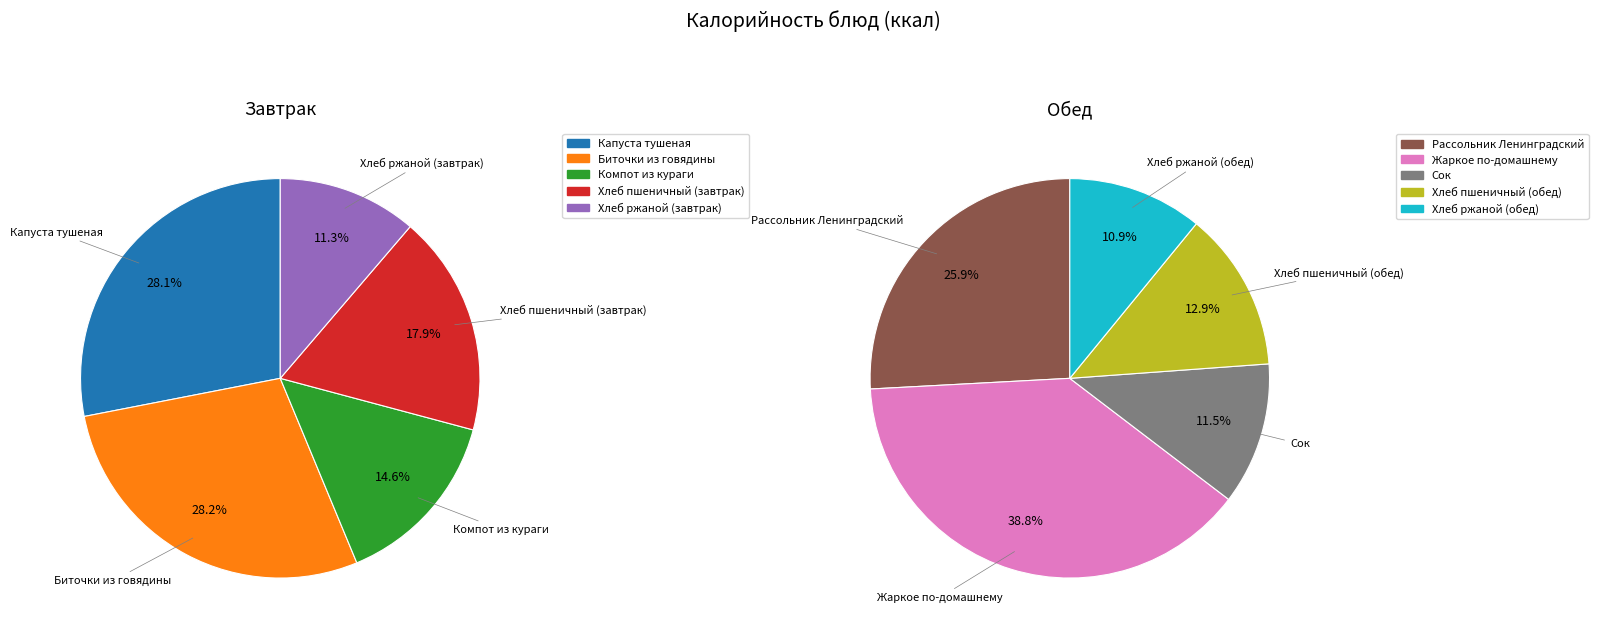

How many segments does this pie chart have?

10